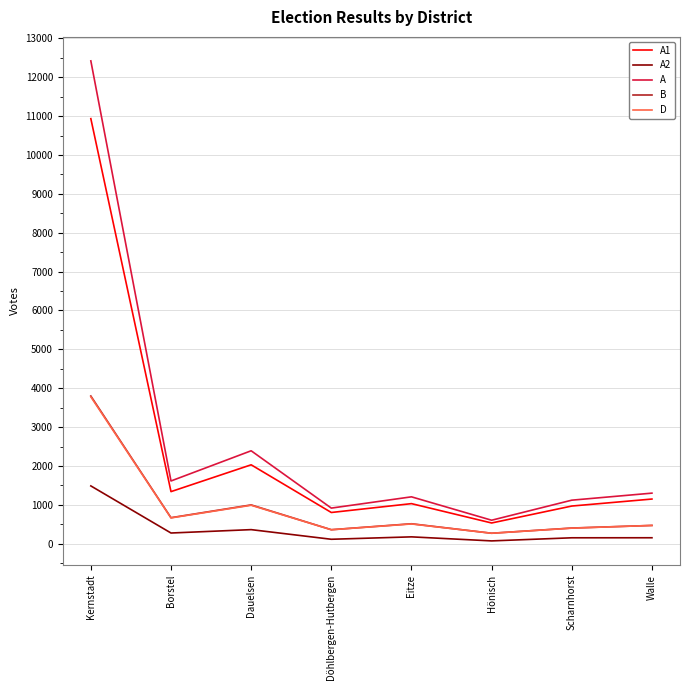

True or false: A2 and A cross at least once.

False